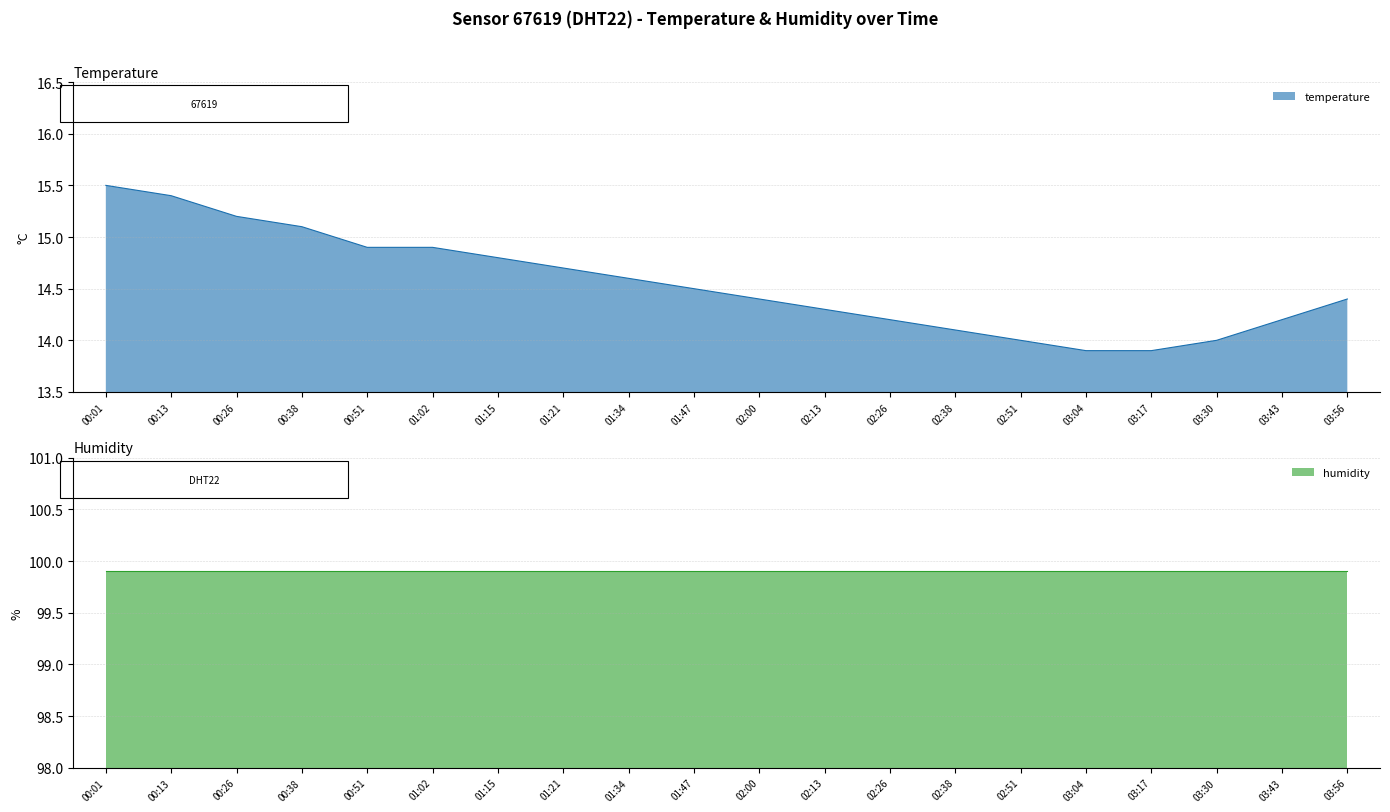

True or false: there are more than 0 points higher than both neighbors.

False